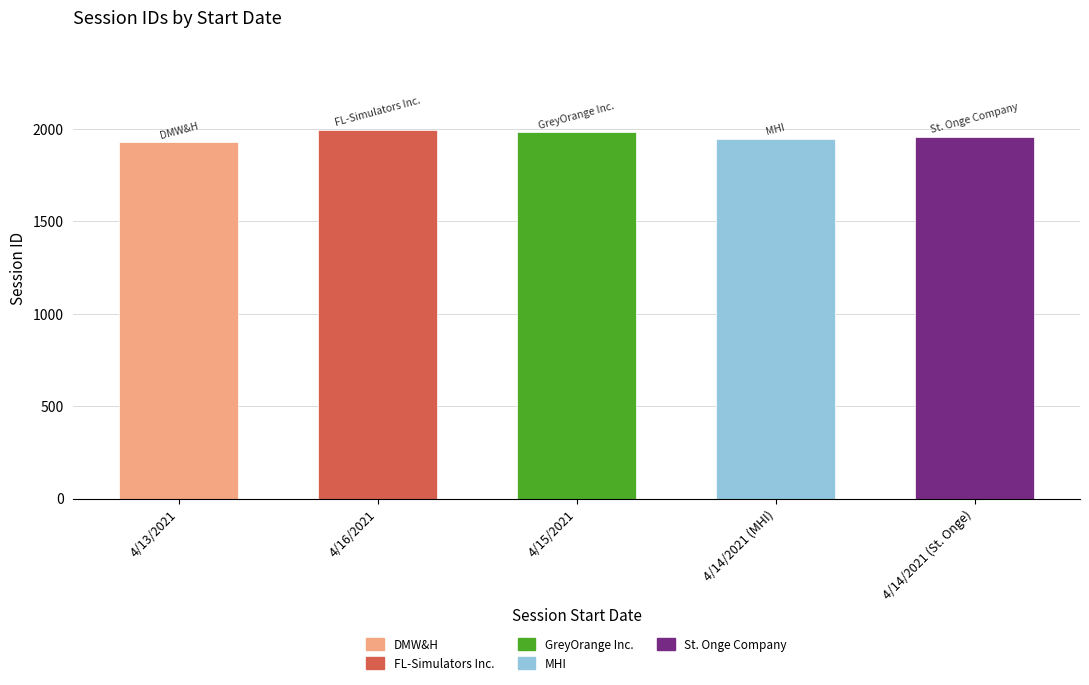

What is the value of the 5th bar from the left?

1955